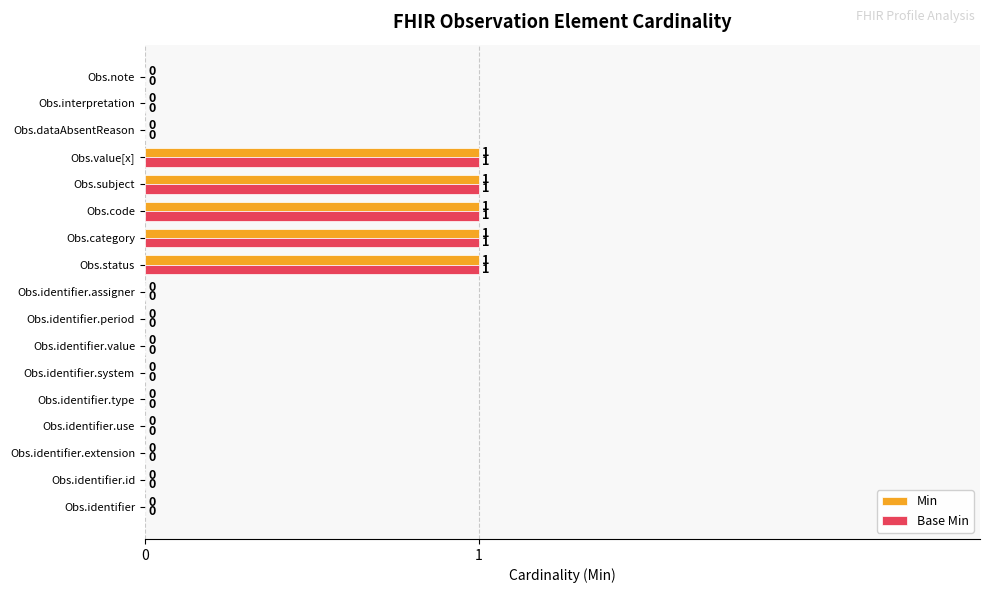

True or false: Min has a value of 2 at Obs.subject.

False